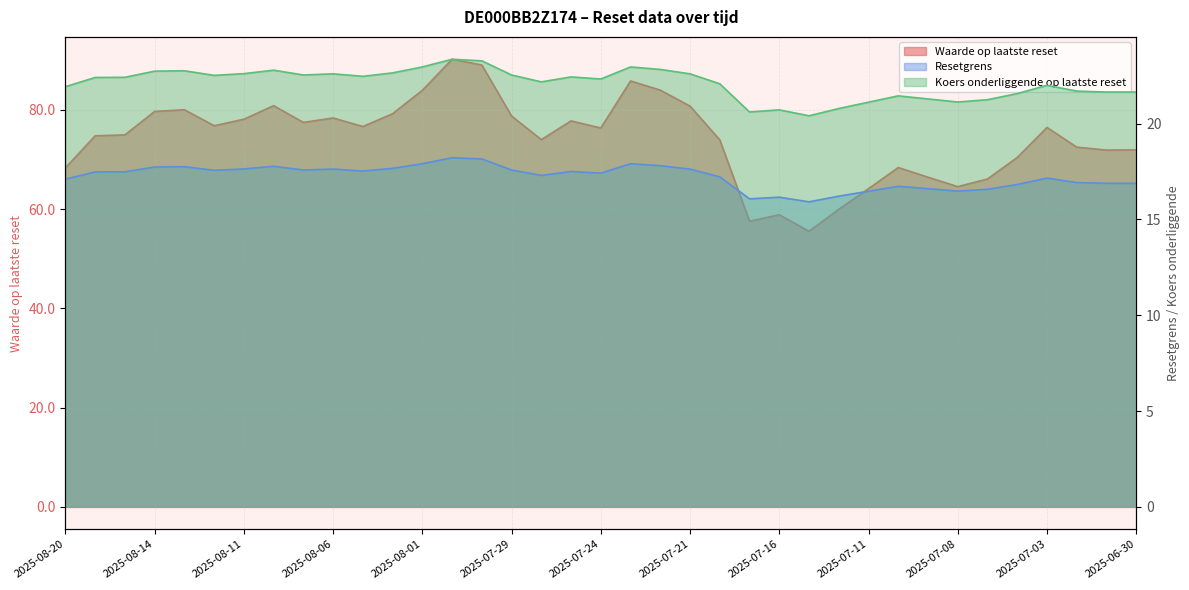

Where is the first local maximum for Resetgrens?

2025-08-13